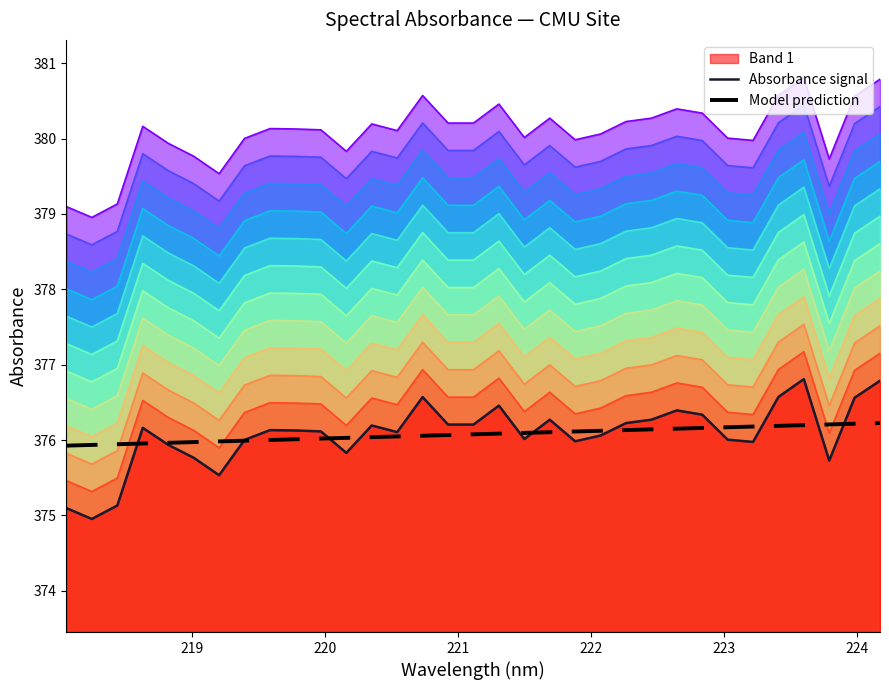

Which series has the widest spread of values?

Absorbance signal